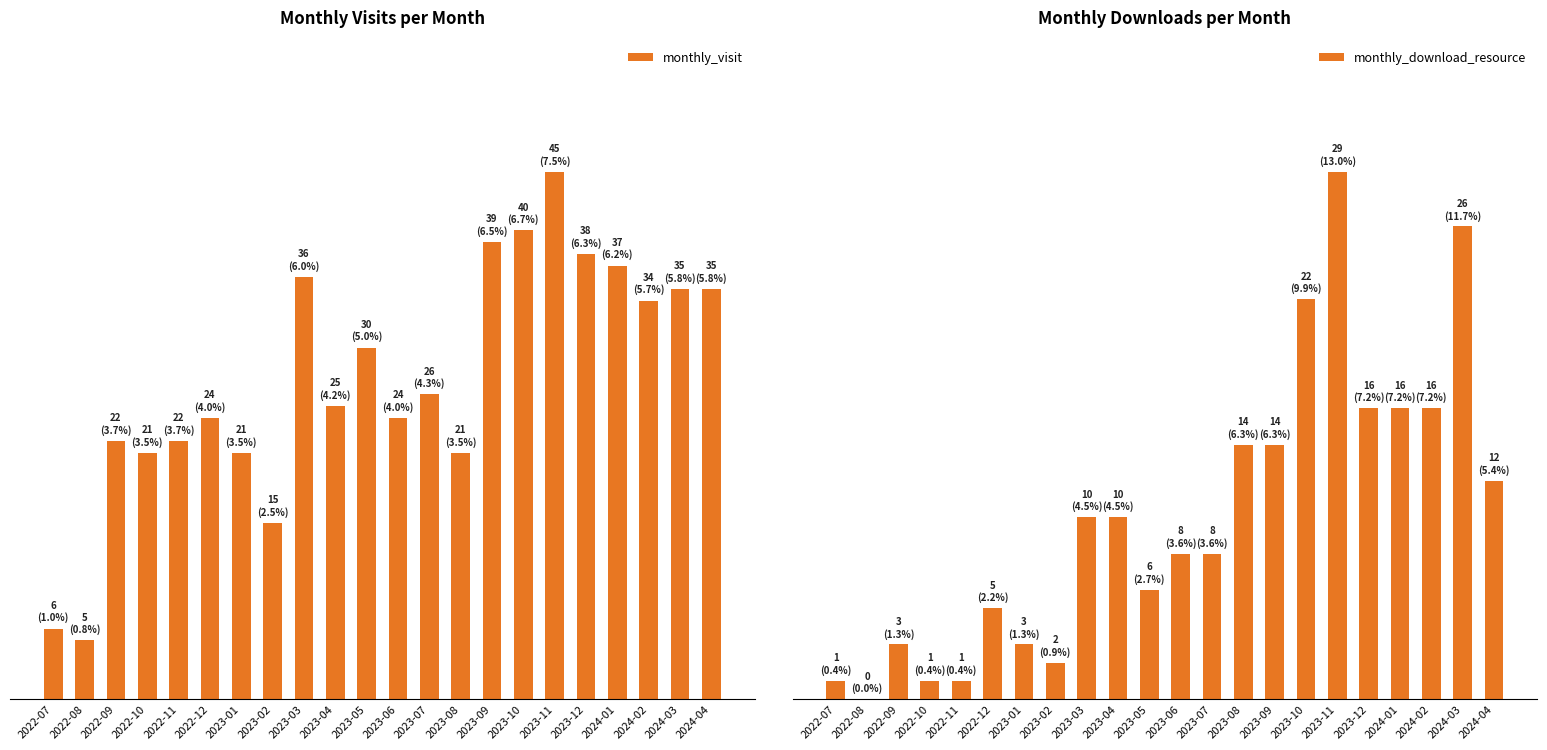

What is the spread (max minus min) of values at 2022-08?

5